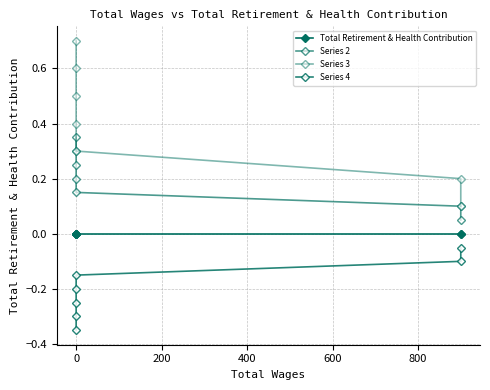

Count the number of categories in the chart.

7